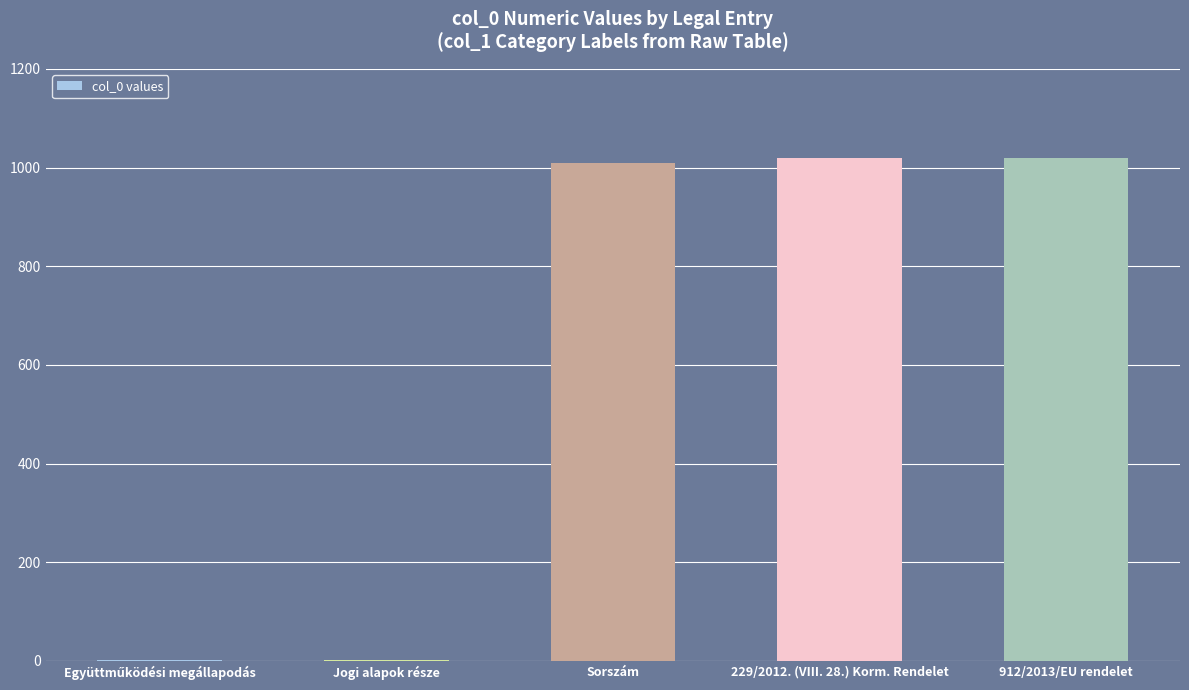

What is the sum of all values?

3053